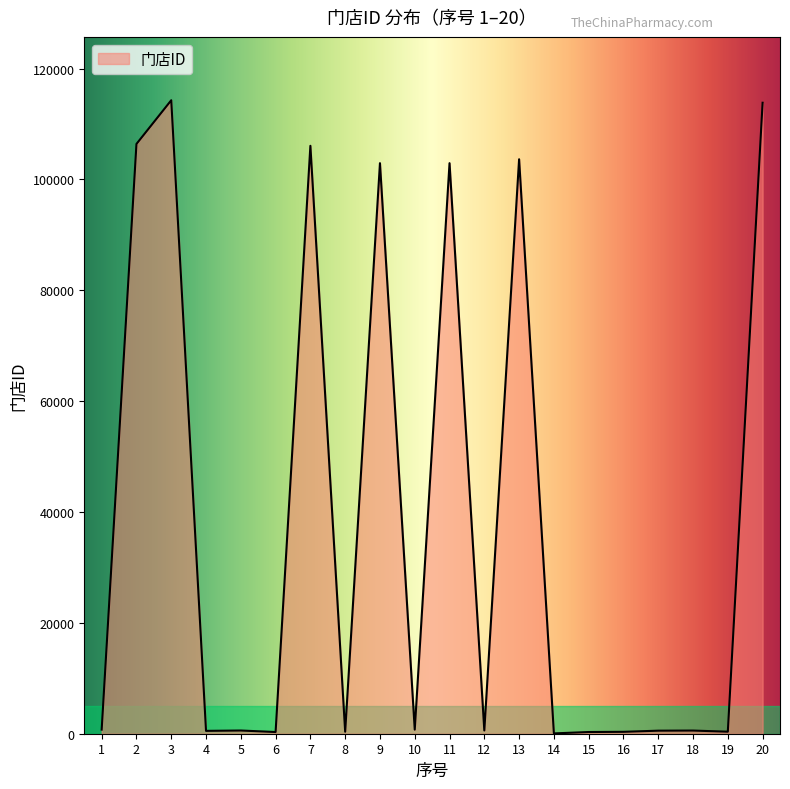

The value at 13 is 103639. True or false?

True